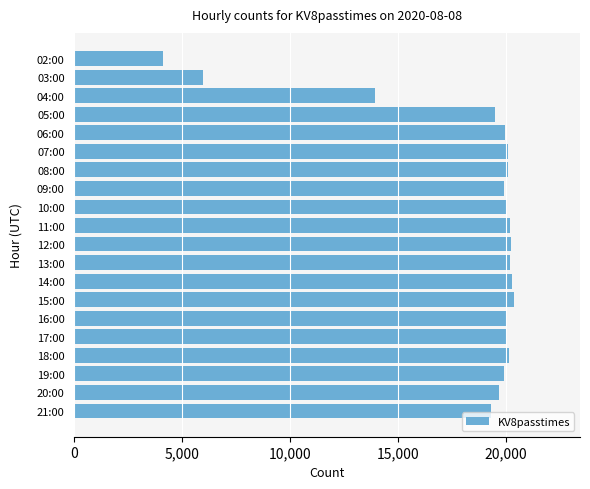

How many data points are less than 20018?

10